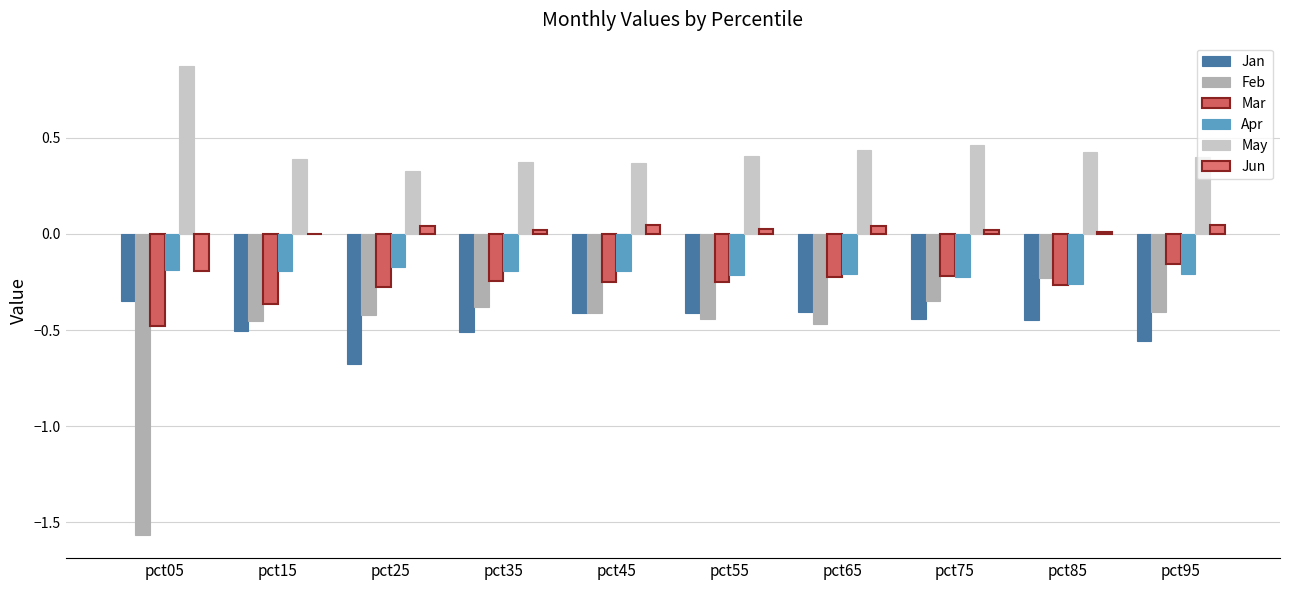

Rank the series at pct95 from highest to lowest value.

May, Jun, Mar, Apr, Feb, Jan